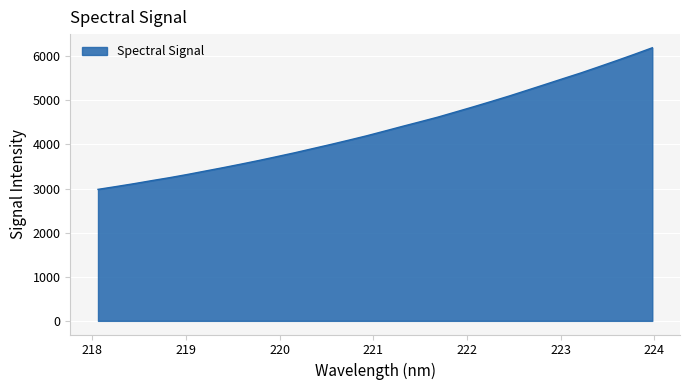

How many lines are shown in the chart?

1